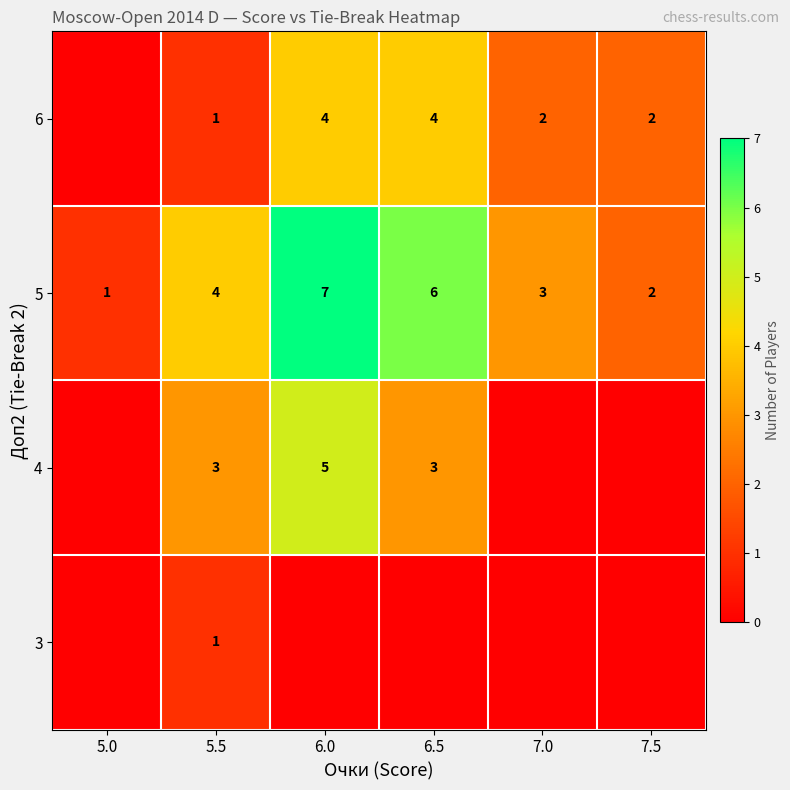

The value of 4 at 5.5 is 1. True or false?

False